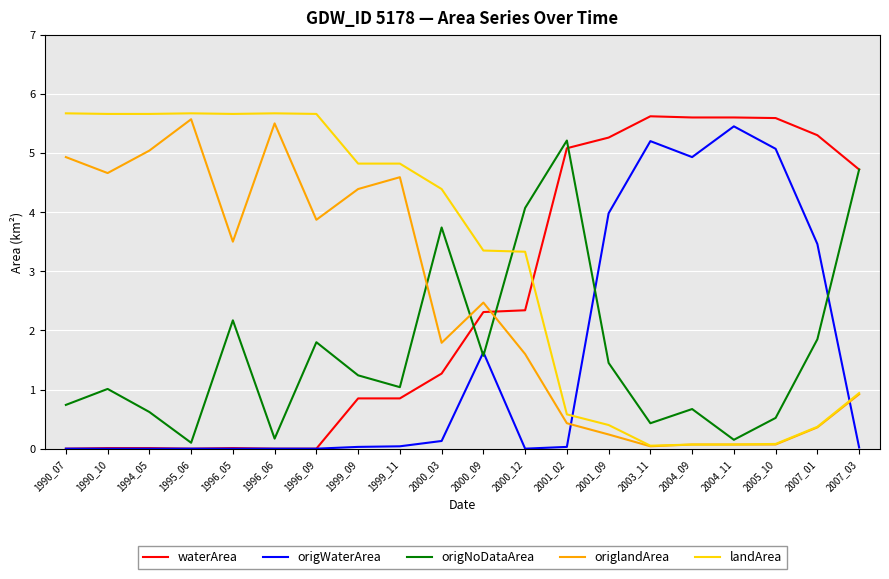

What is the greatest value displayed?

5.7